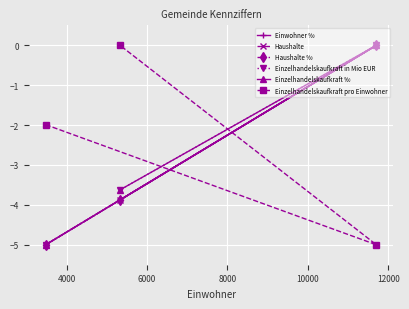

What is the lowest value of the Haushalte series?

-5.0